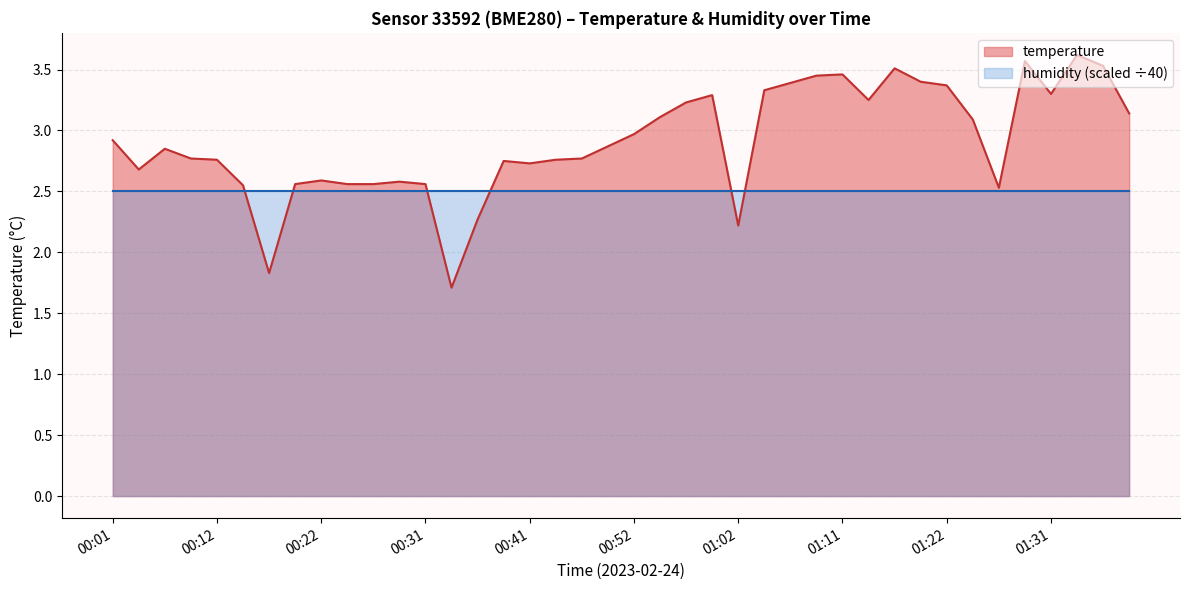

How many points are lower than both their immediate neighbors (excluding endpoints)?

8